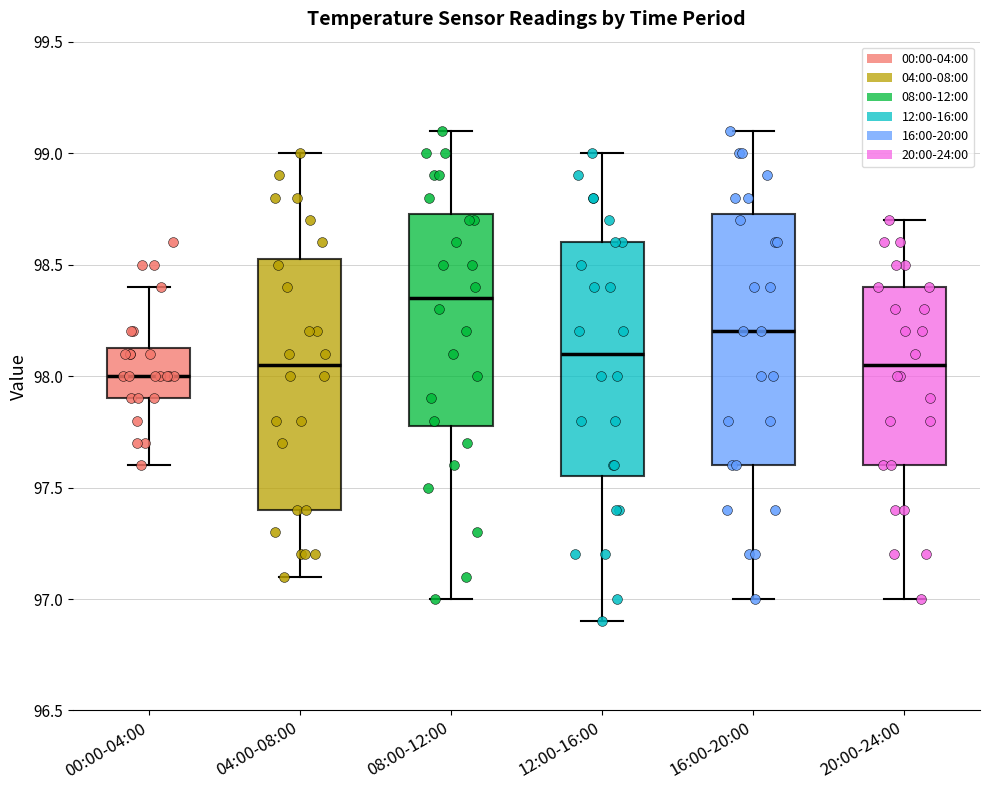

Reading left to right, transcribe this box plot: for each box, give where its median line is, the range the box spans, and where its two whiskers end, as read against the y-axis. The values are not printed on the chart, so give them approximately, as read against the axis.

00:00-04:00: median 98.00, box 97.90 to 98.15, whiskers 97.60 to 98.40
04:00-08:00: median 98.05, box 97.40 to 98.55, whiskers 97.10 to 99.00
08:00-12:00: median 98.35, box 97.80 to 98.75, whiskers 97.00 to 99.10
12:00-16:00: median 98.10, box 97.55 to 98.60, whiskers 96.90 to 99.00
16:00-20:00: median 98.20, box 97.60 to 98.75, whiskers 97.00 to 99.10
20:00-24:00: median 98.05, box 97.60 to 98.40, whiskers 97.00 to 98.70